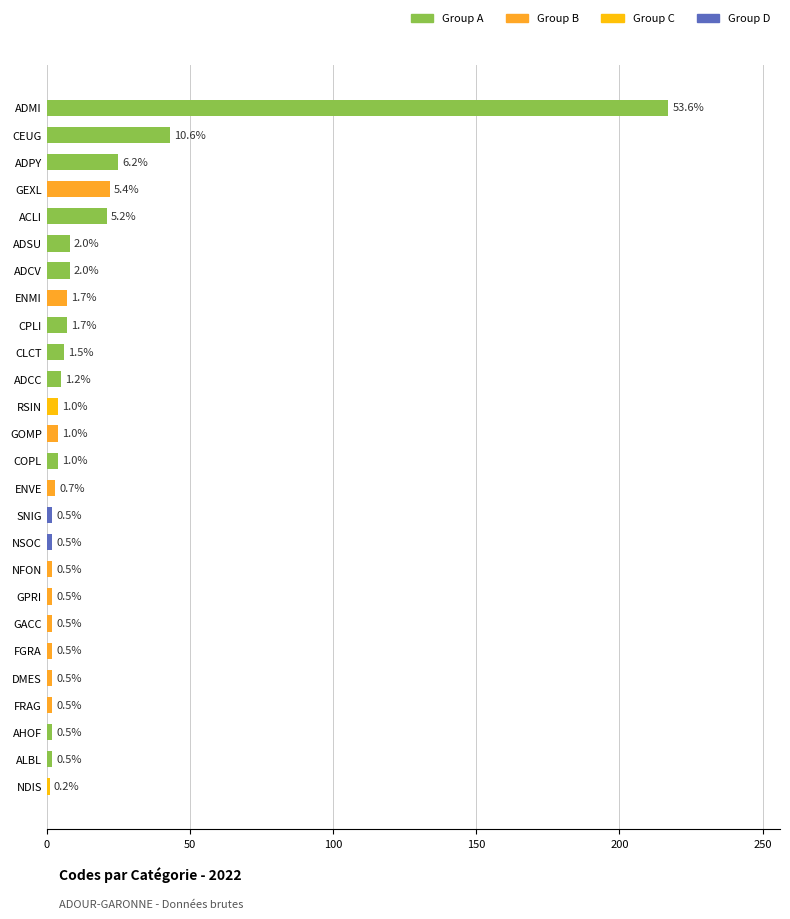

How many bars are there in total?

26